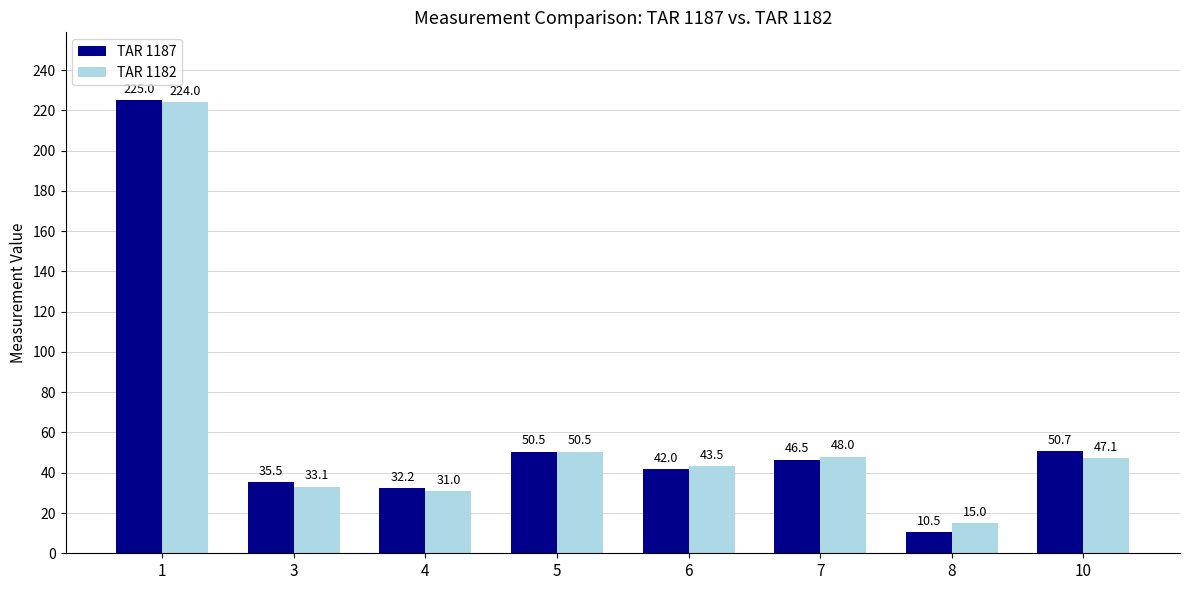

List the labels in order of TAR 1182 value, smallest first.

8, 4, 3, 6, 10, 7, 5, 1